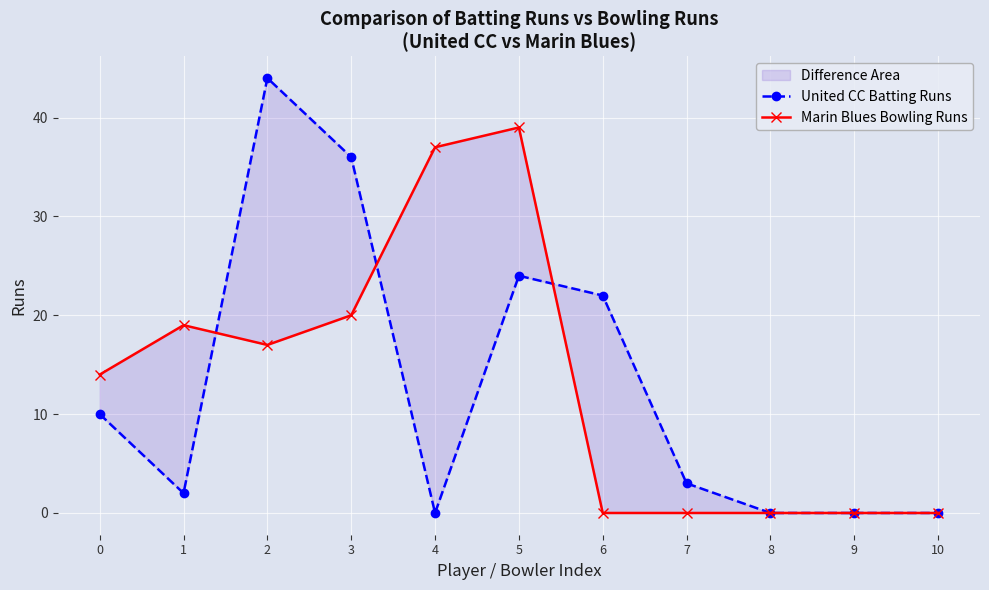

The United CC Batting Runs series shows 44 at 2. True or false?

True